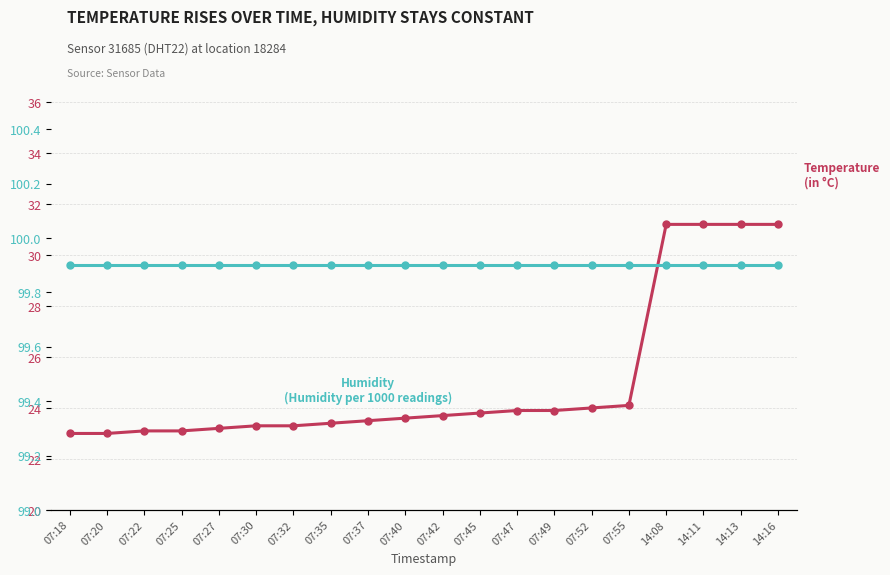

True or false: temperature has more than 1 points higher than both neighbors.

False